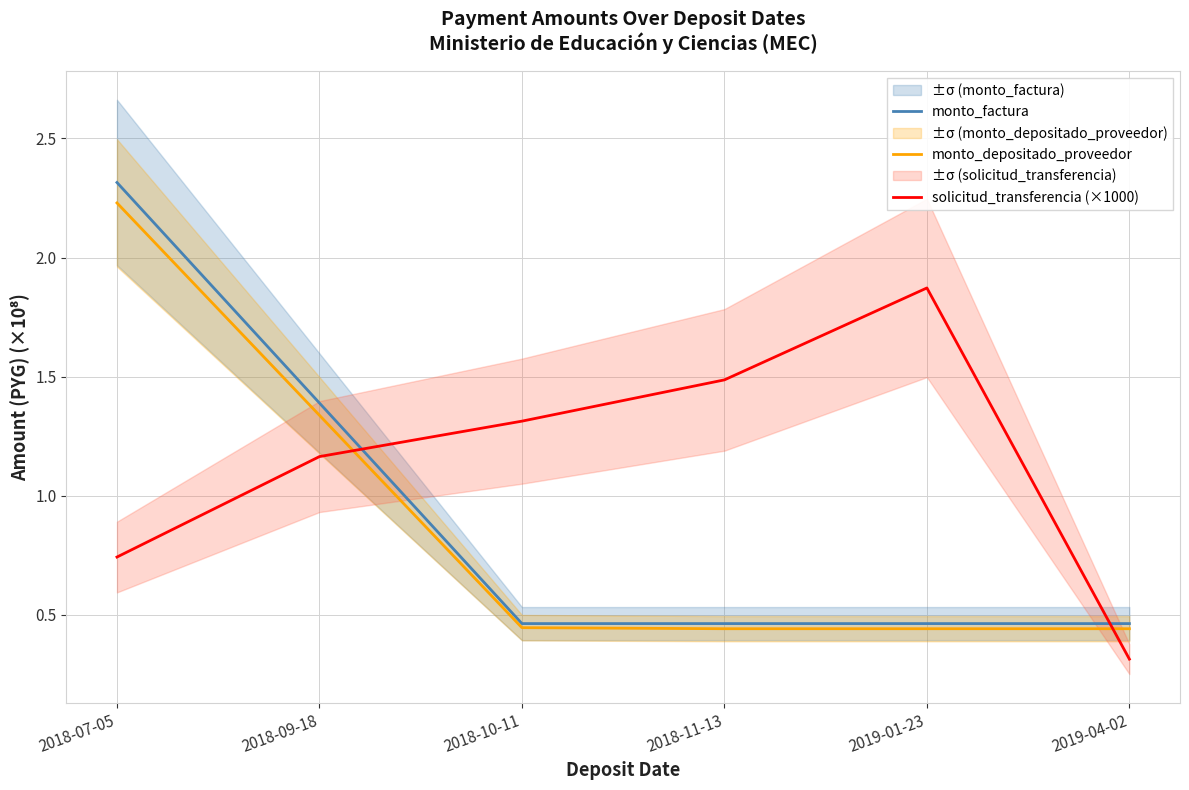

Count the solicitud_transferencia (×1000) values in the range 0 to 1.

2